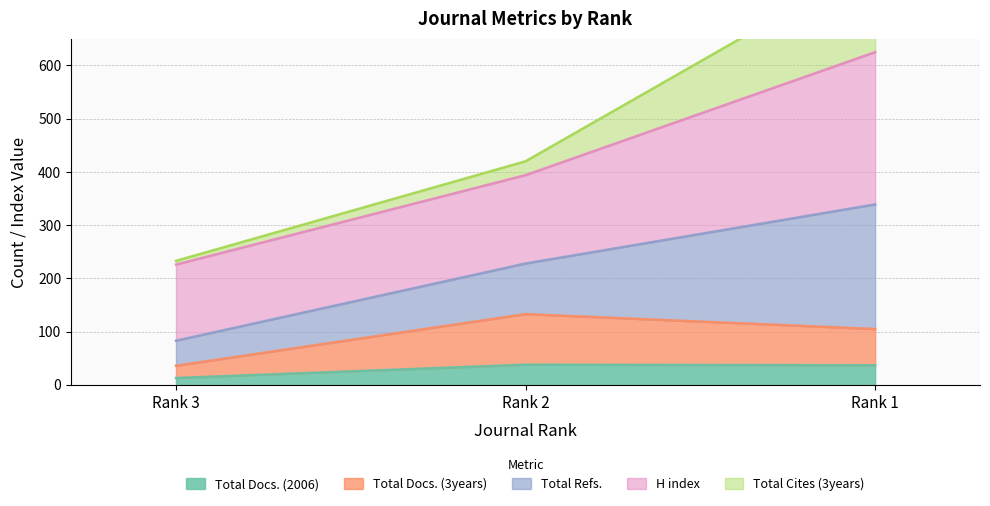

What is the difference between the Total Docs. (2006) values at Rank 3 and Rank 2?

25